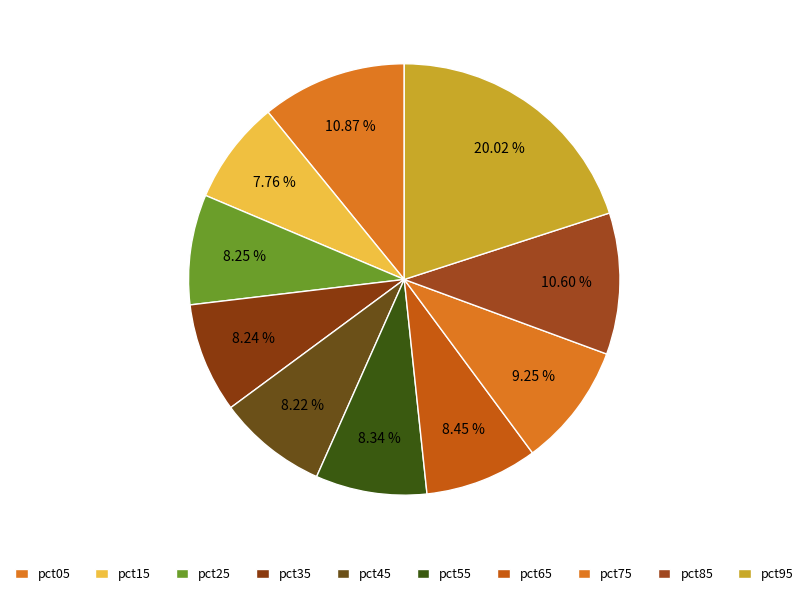

Is the sum of pct15 and pct85 greater than half?

No